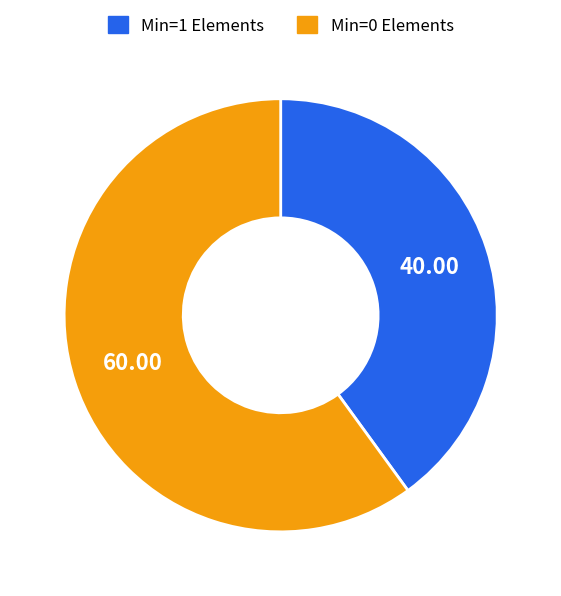

Which slice represents more than half of the pie?

Min=0 Elements